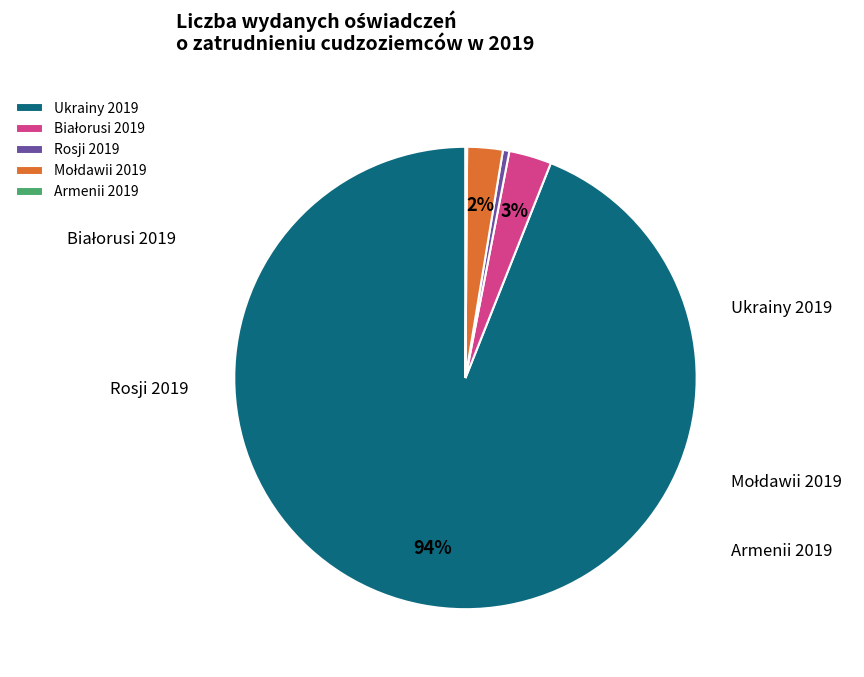

To the nearest percent, what is the average slice percentage?

20%